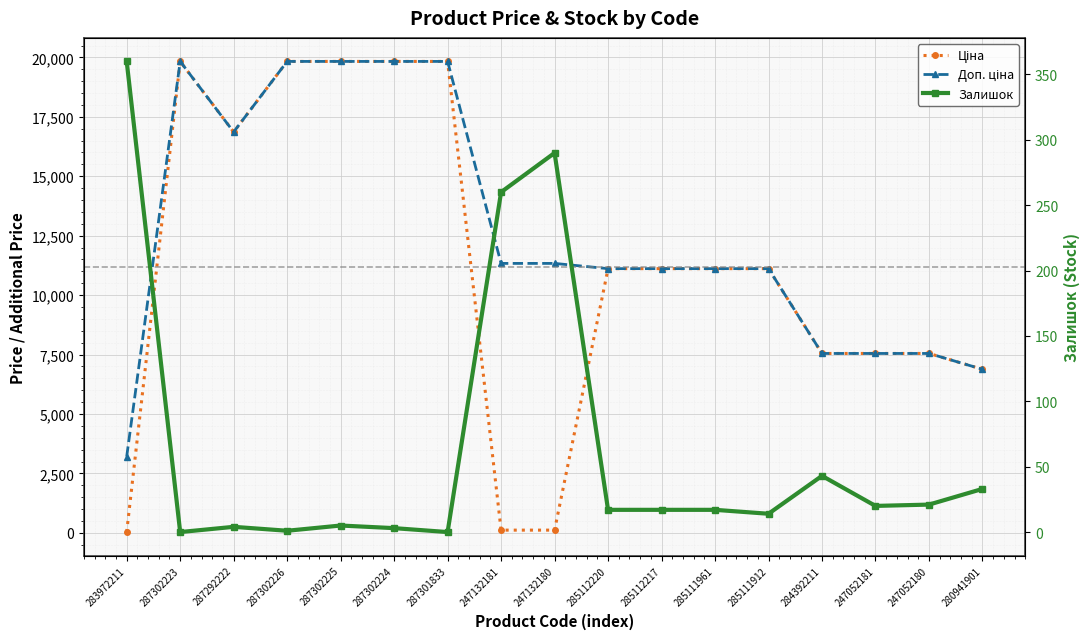

In Ціна, how many points are higher than both neighbors (excluding endpoints)?

1